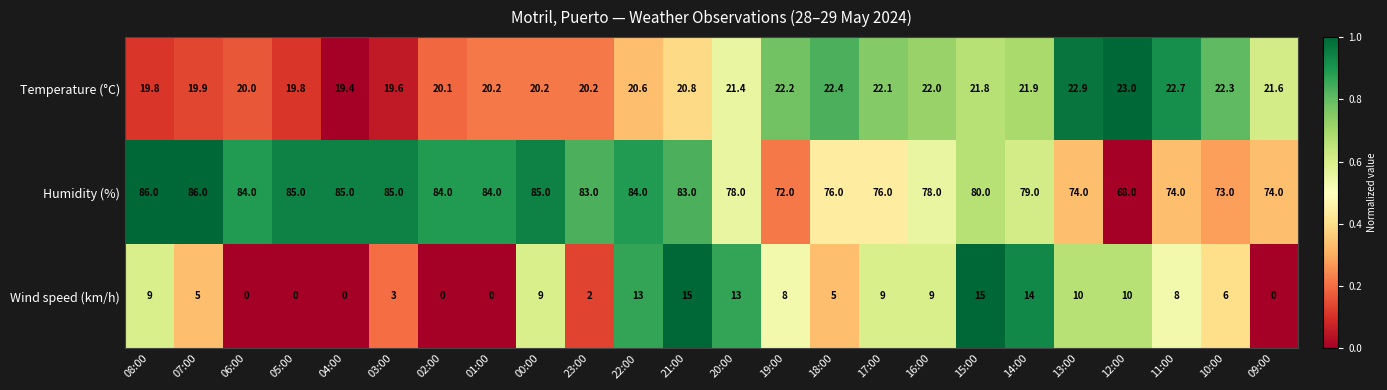

What is the sum of the Humidity (%) values at 01:00 and 20:00?

162.0